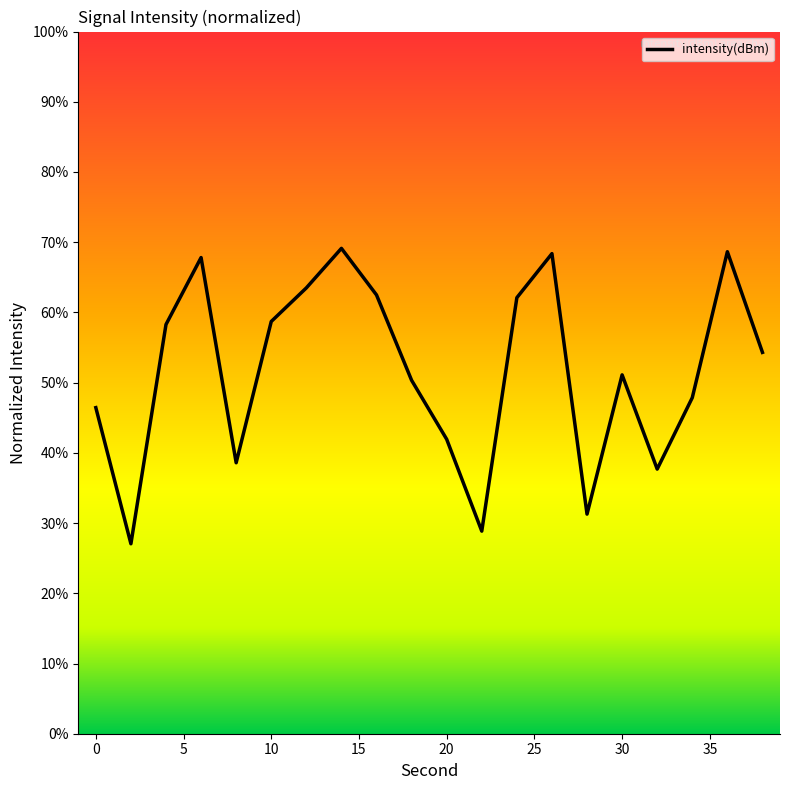

Reading right to left, transcribe all the data shown in this chart.

54.3	68.6	47.9	37.7	51.1	31.3	68.4	62.1	28.9	41.9	50.3	62.5	69.1	63.5	58.7	38.6	67.8	58.3	27.1	46.4